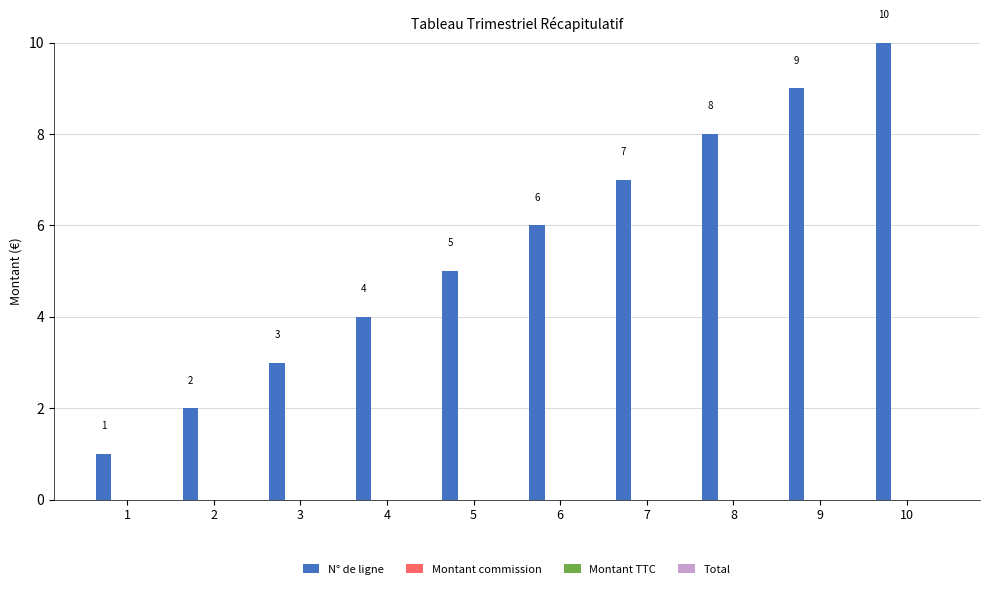

What is the maximum value shown in the chart?

10